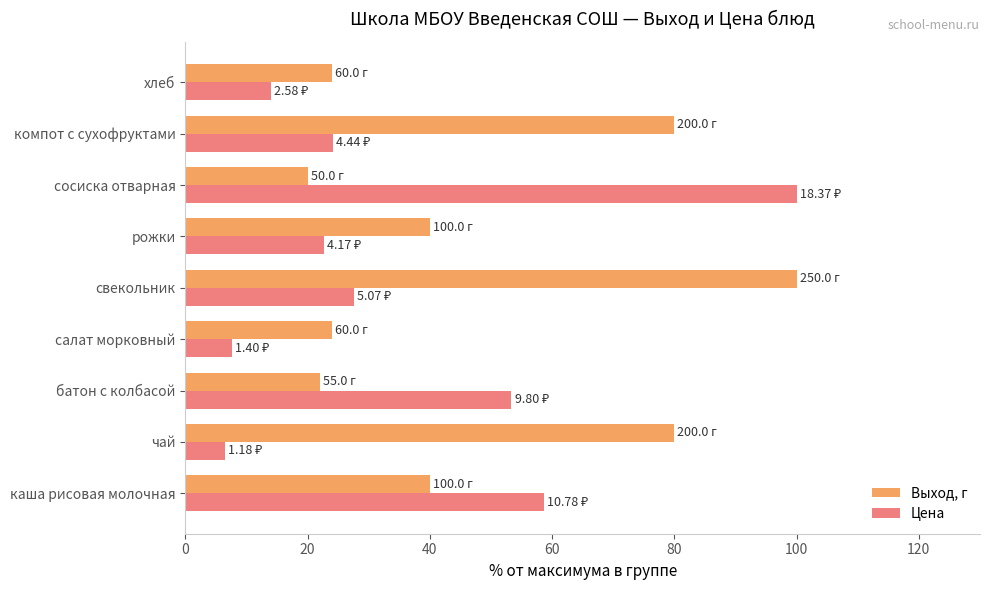

What is the difference between the maximum and minimum values in the Выход, г series?

80.0